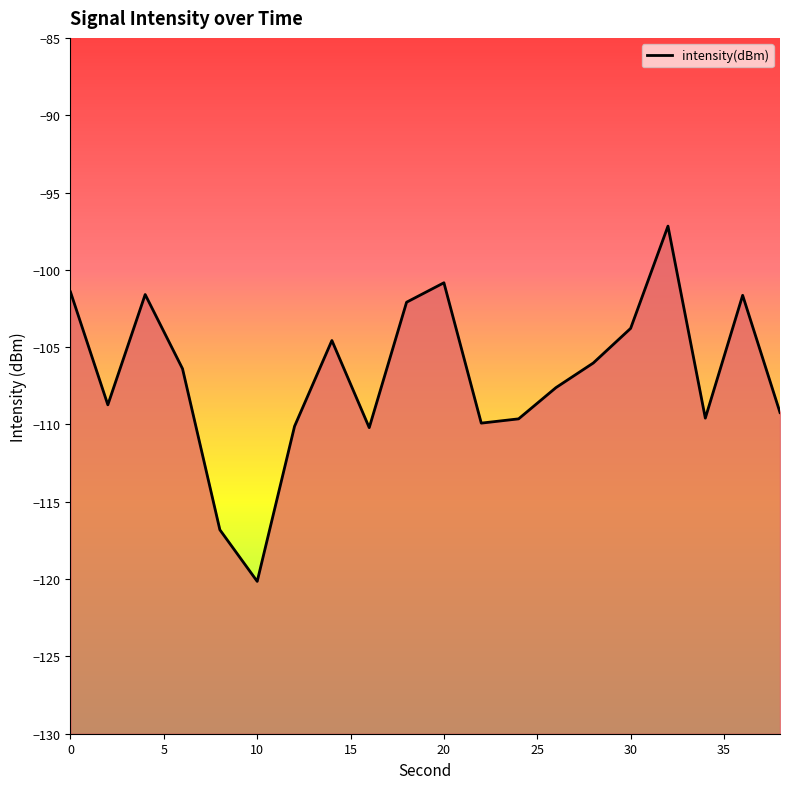

What is the minimum value shown in the chart?

-120.1